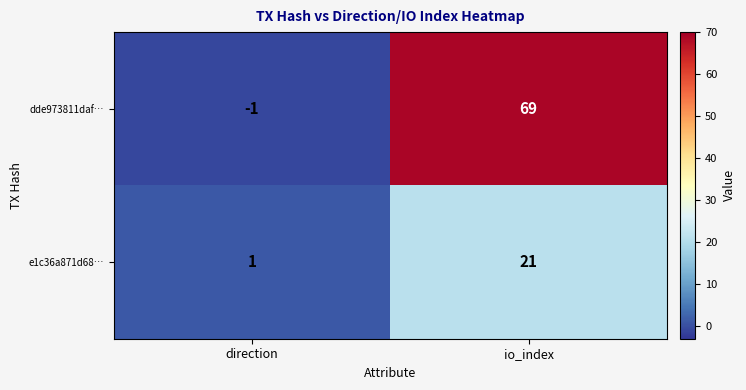

Rank the series at io_index from highest to lowest value.

dde973811daf…, e1c36a871d68…